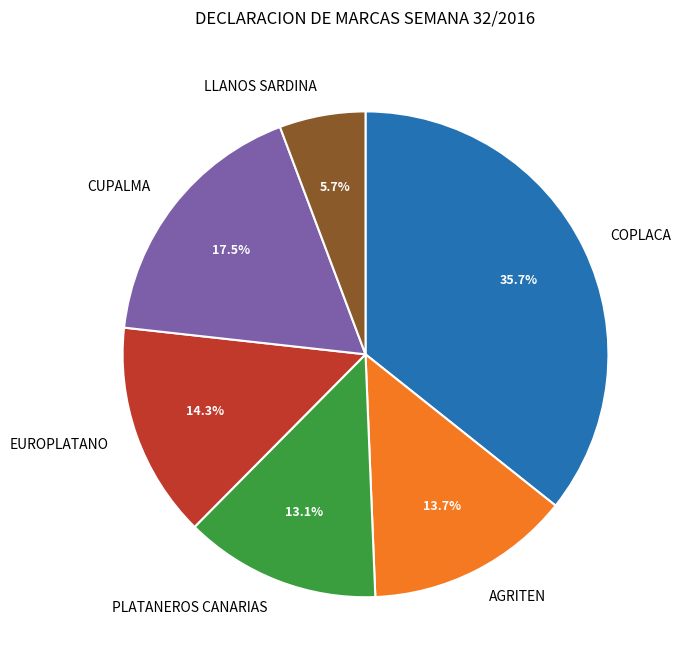

What is the total percentage of COPLACA and EUROPLATANO?

50.0%